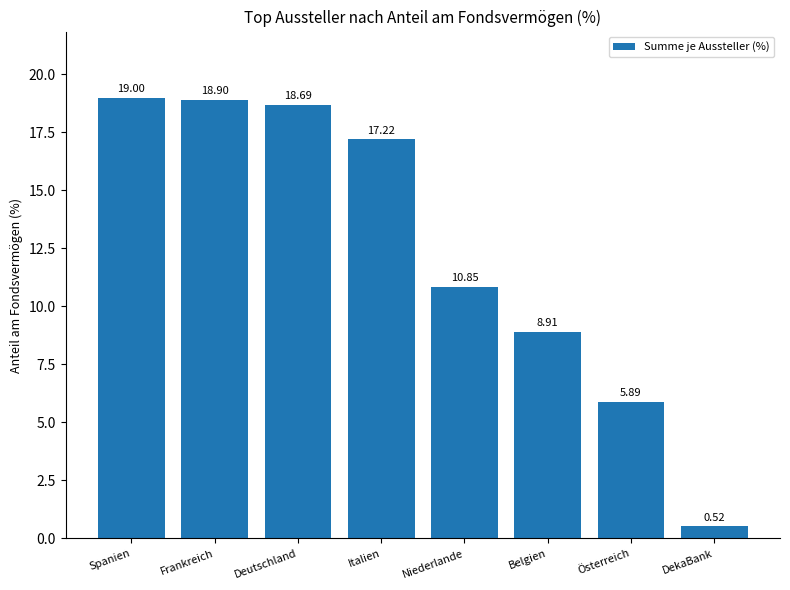

What is the change in value from Deutschland to Belgien?

-9.8